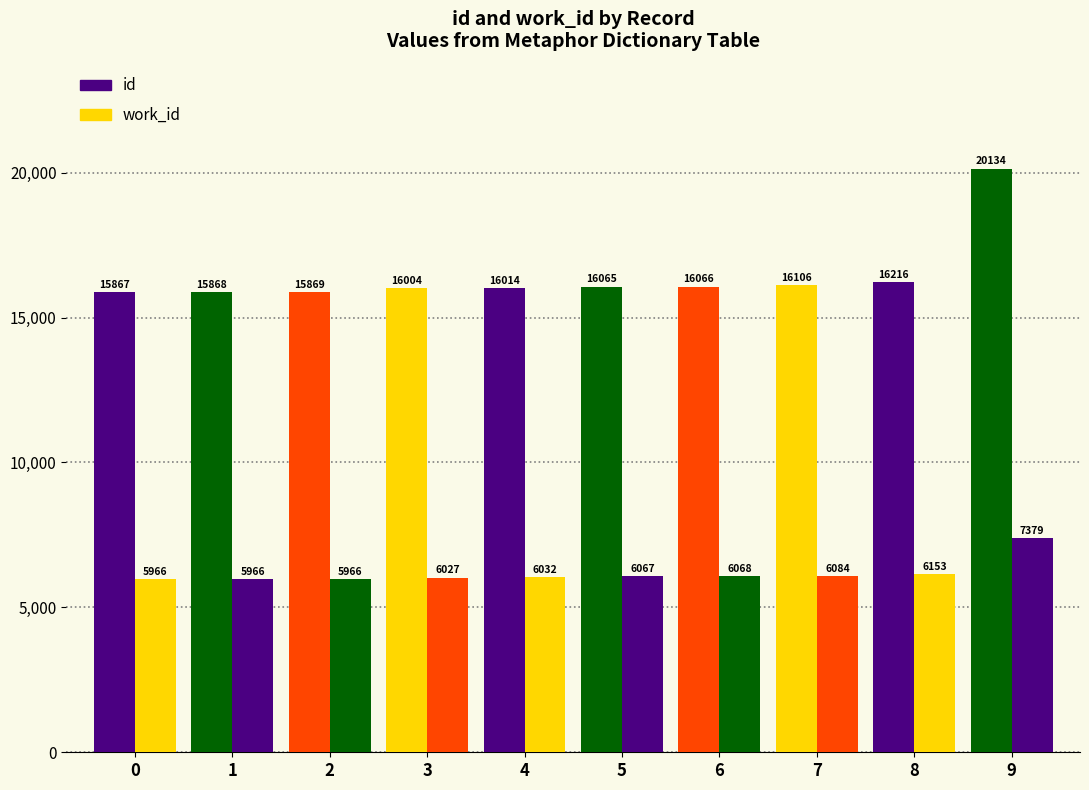

What is the difference between the maximum and minimum values in the work_id series?

1413